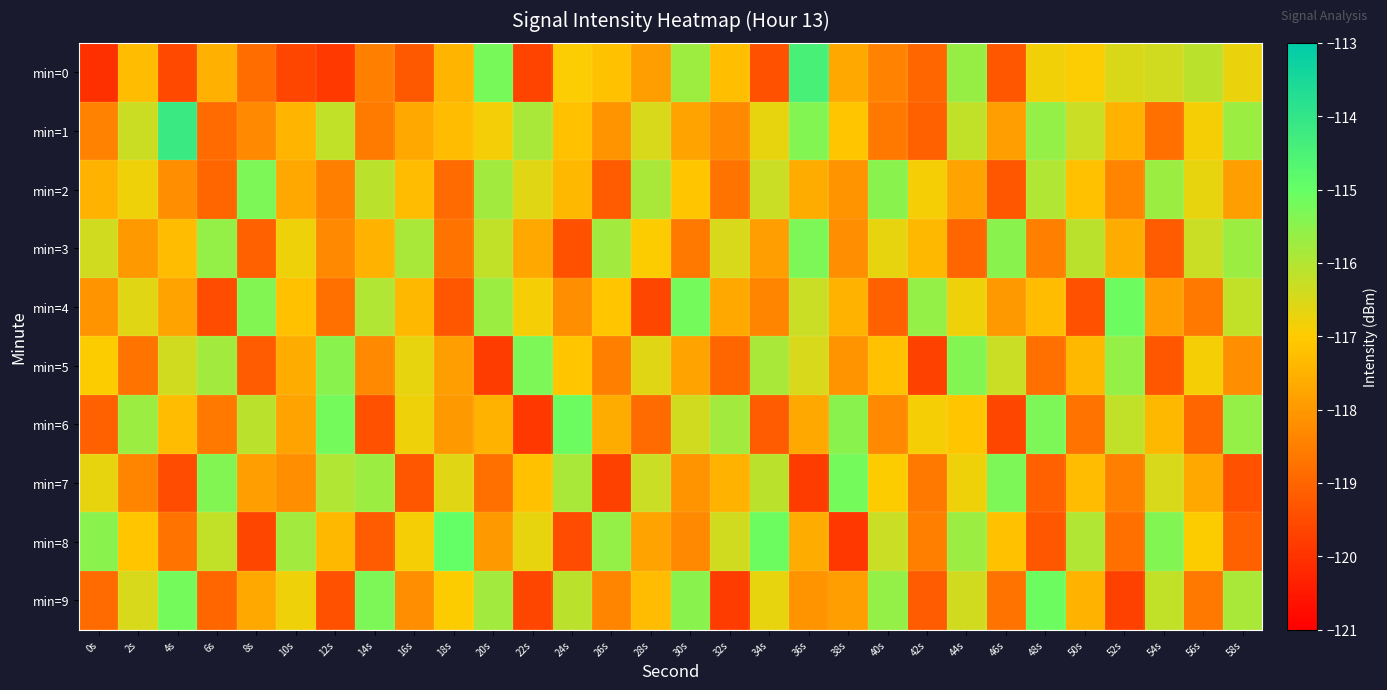

What is the greatest value displayed?

-114.2